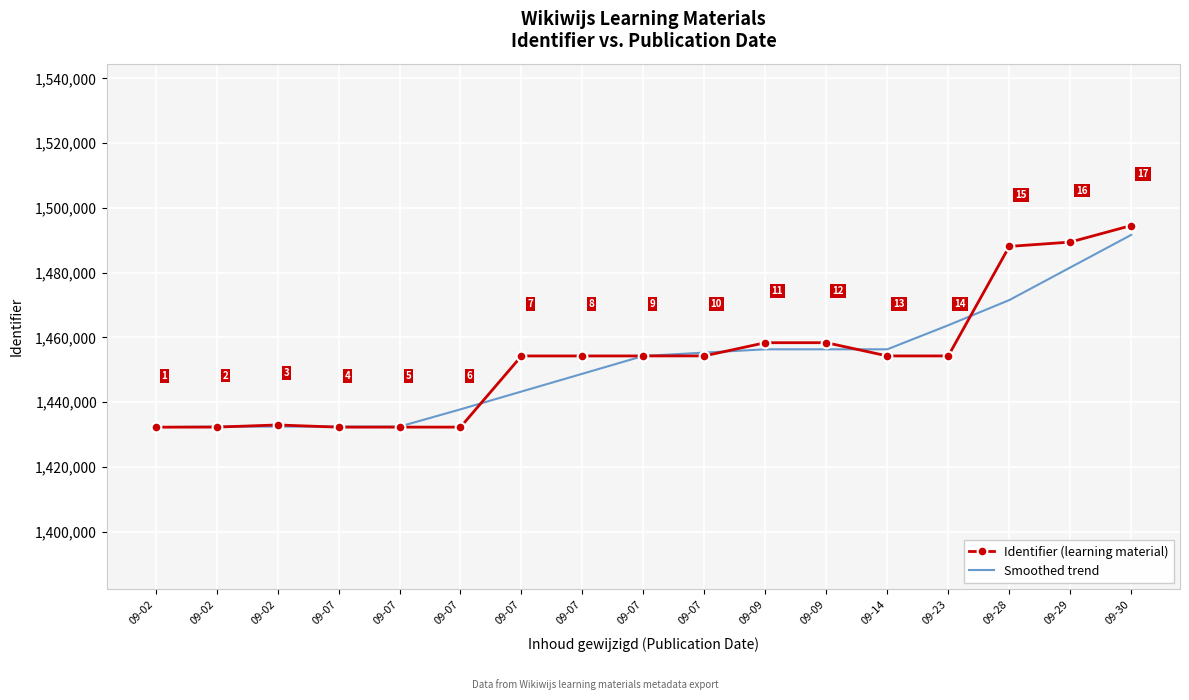

Which series has the widest spread of values?

Identifier (learning material)